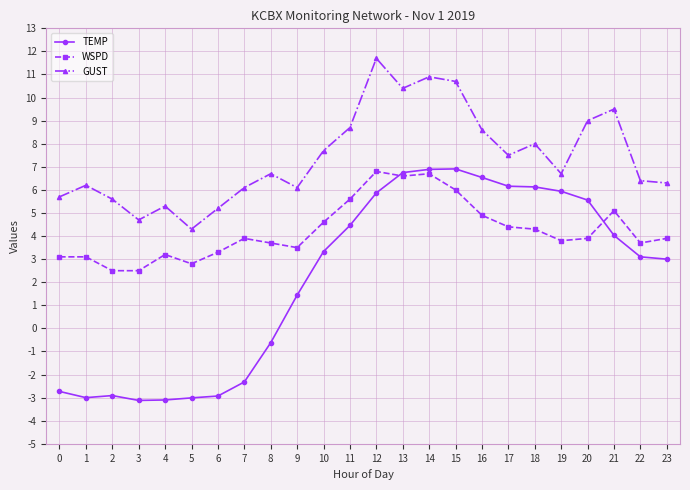

In GUST, how many points are higher than both neighbors (excluding endpoints)?

7